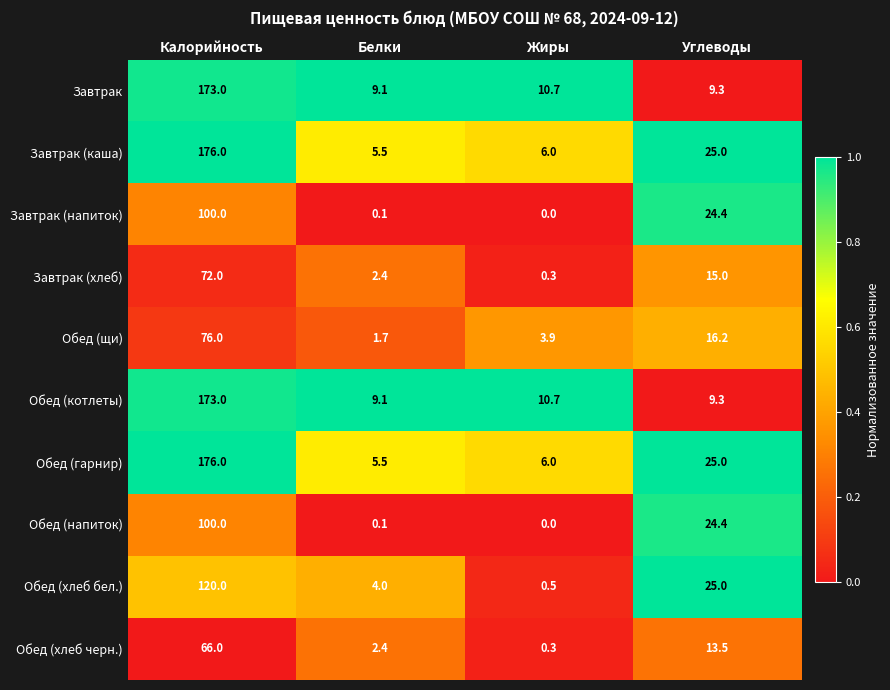

True or false: Обед (щи) has a value of 16.2 at Углеводы.

True